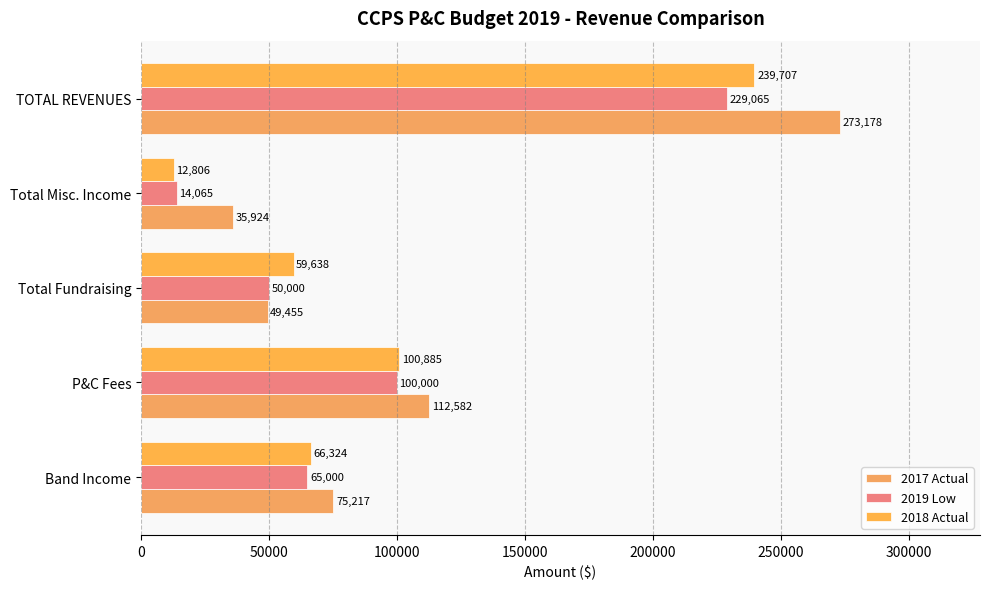

What is the value of the 2019 Low bar at the 5th from the left?

229065